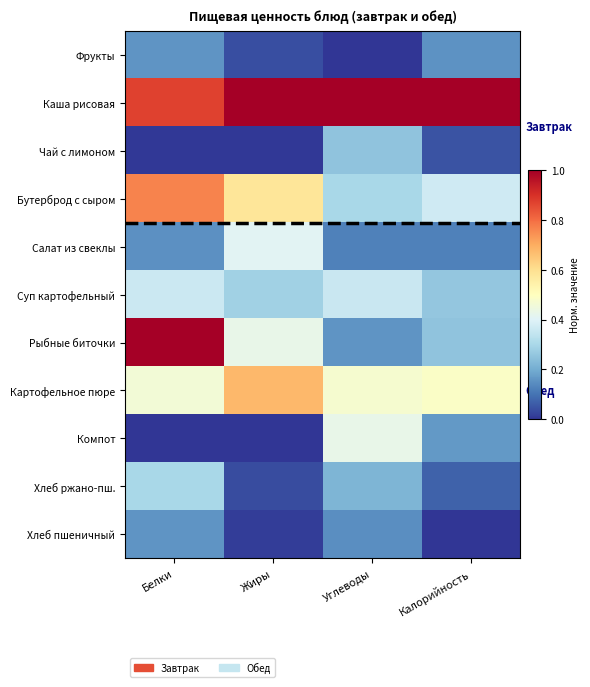

Between Калорийность and Белки, which is larger?

Белки